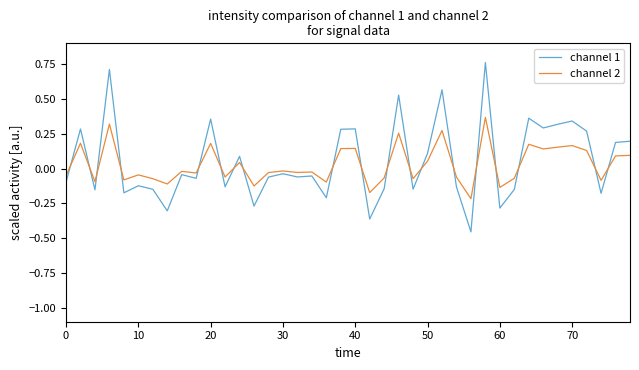

True or false: channel 1 and channel 2 intersect in this chart.

True